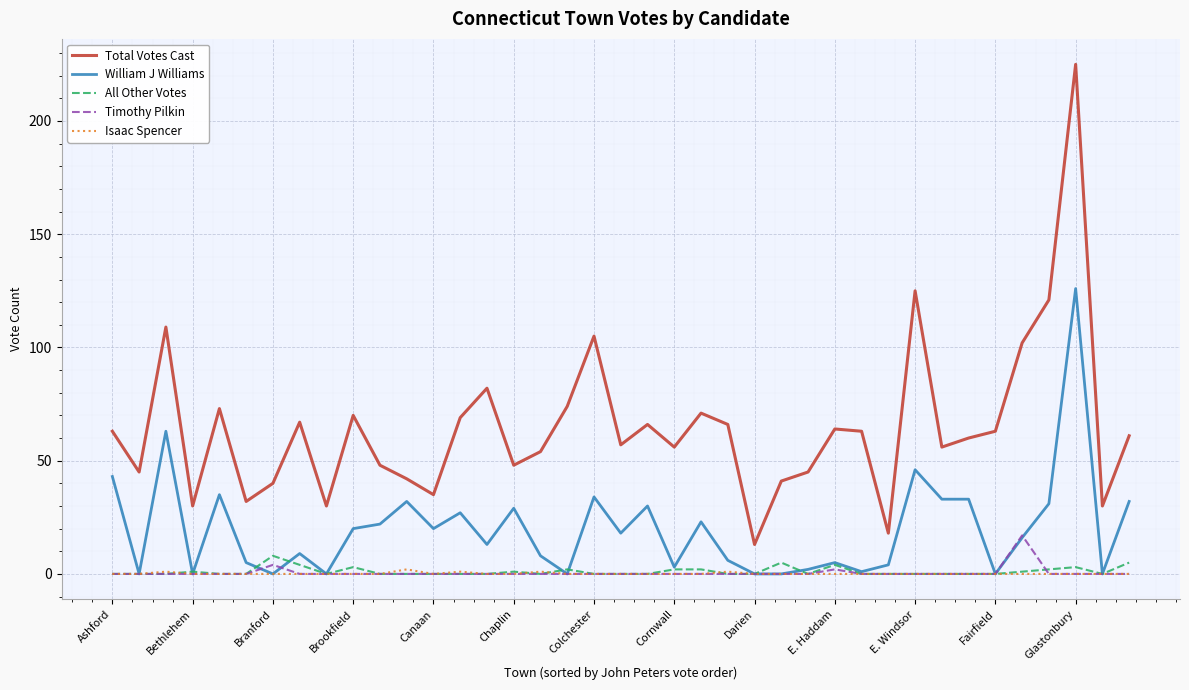

Which series has the largest total across all categories?

Total Votes Cast